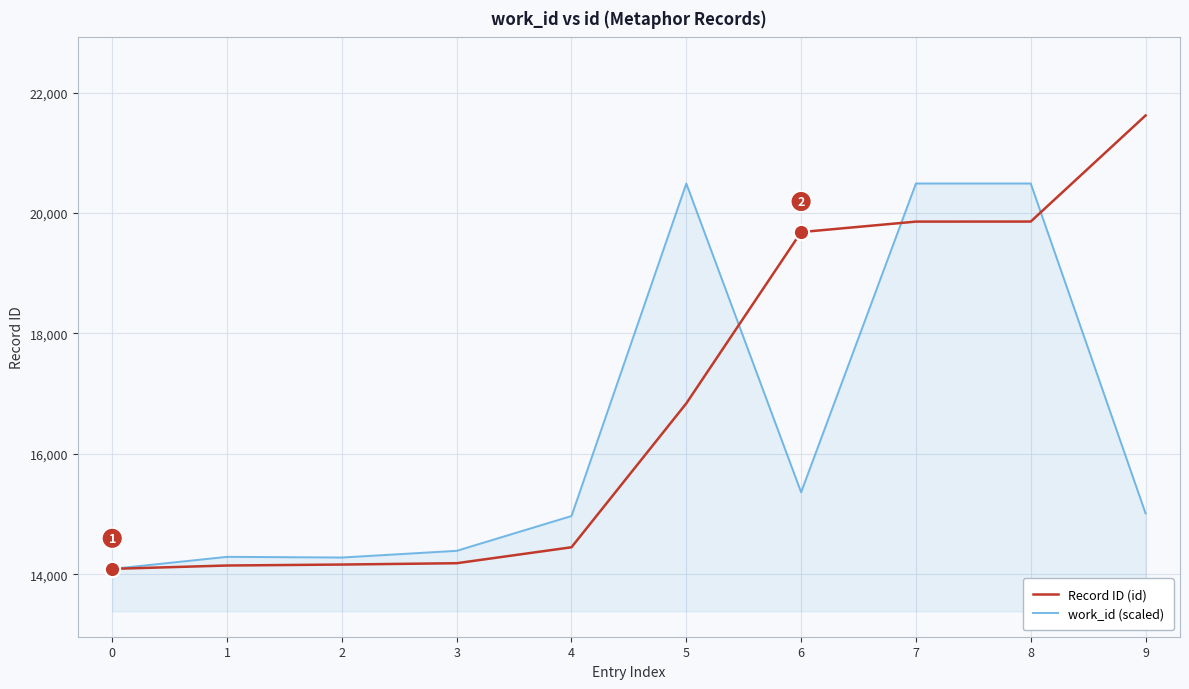

Which series has the largest range (max minus min)?

Record ID (id)